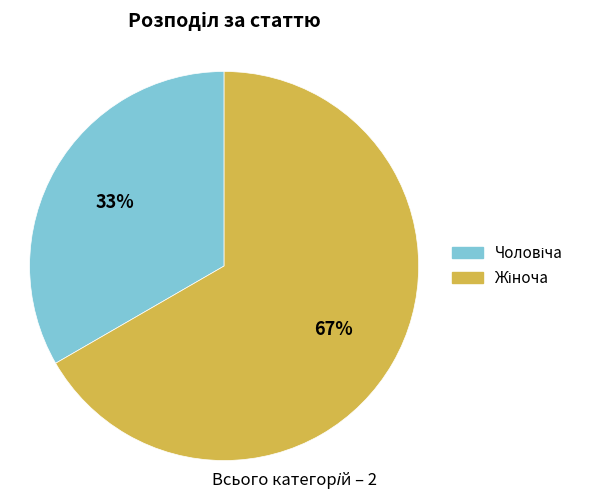

To the nearest percent, what is the average slice percentage?

50%